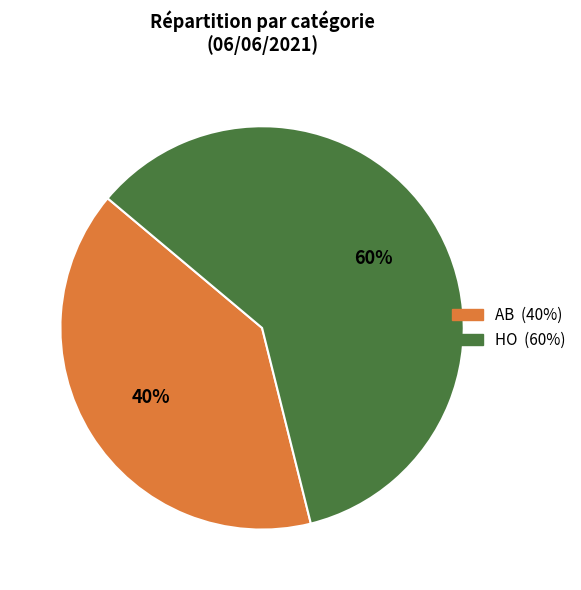

To the nearest percent, what portion does HO represent?

60%